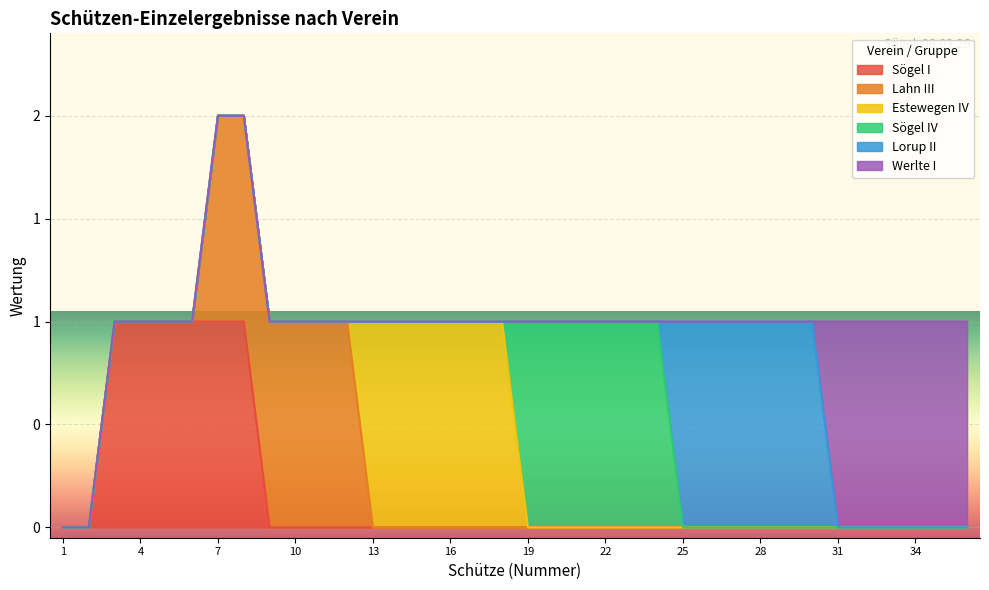

The value of Estewegen IV at 11 is 0. True or false?

True